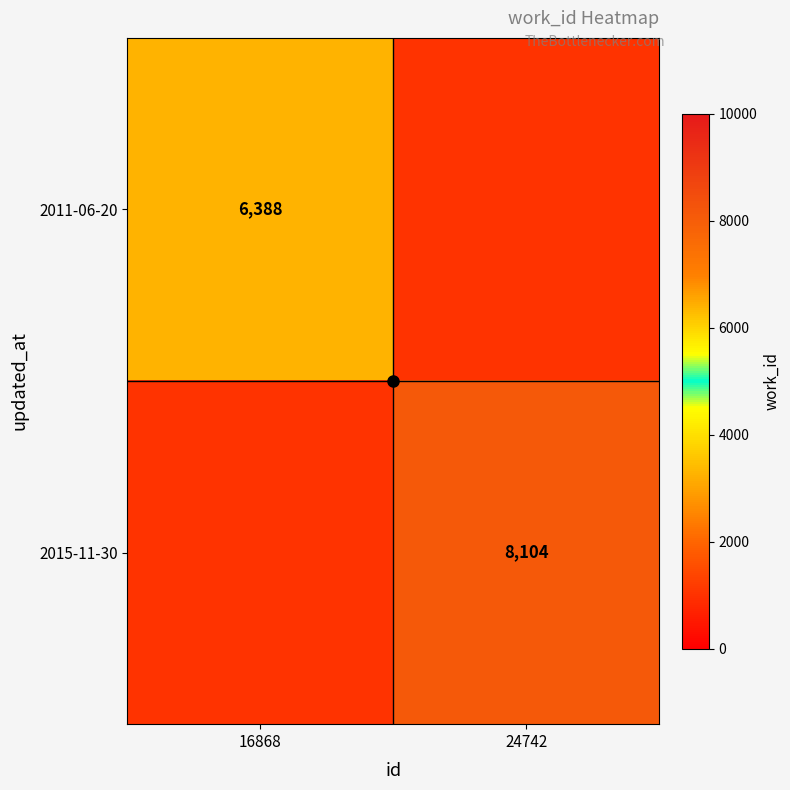

True or false: 2011-06-20 has a value of 6388 at 16868.

True